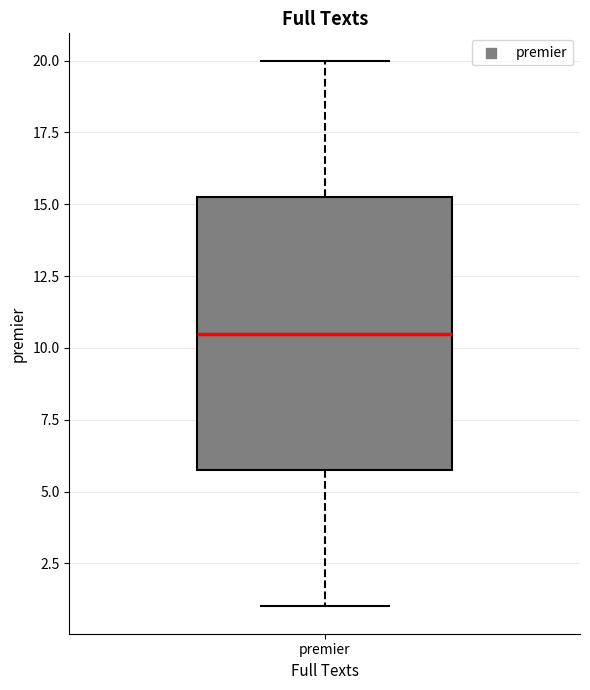

Transcribe this box plot: give where the median line is, the range the box spans, and where the two whiskers end, as read against the y-axis. The values are not printed on the chart, so give them approximately, as read against the axis.

median 10.5, box 6.0 to 15.5, whiskers 1.0 to 20.0